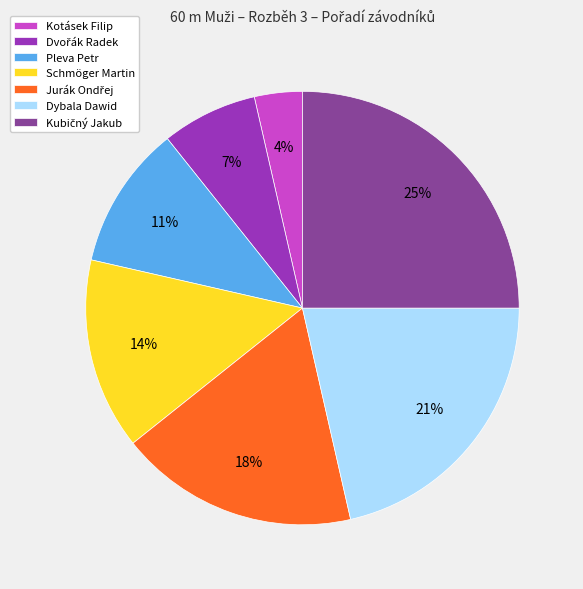

To the nearest percent, what is the average slice percentage?

14%